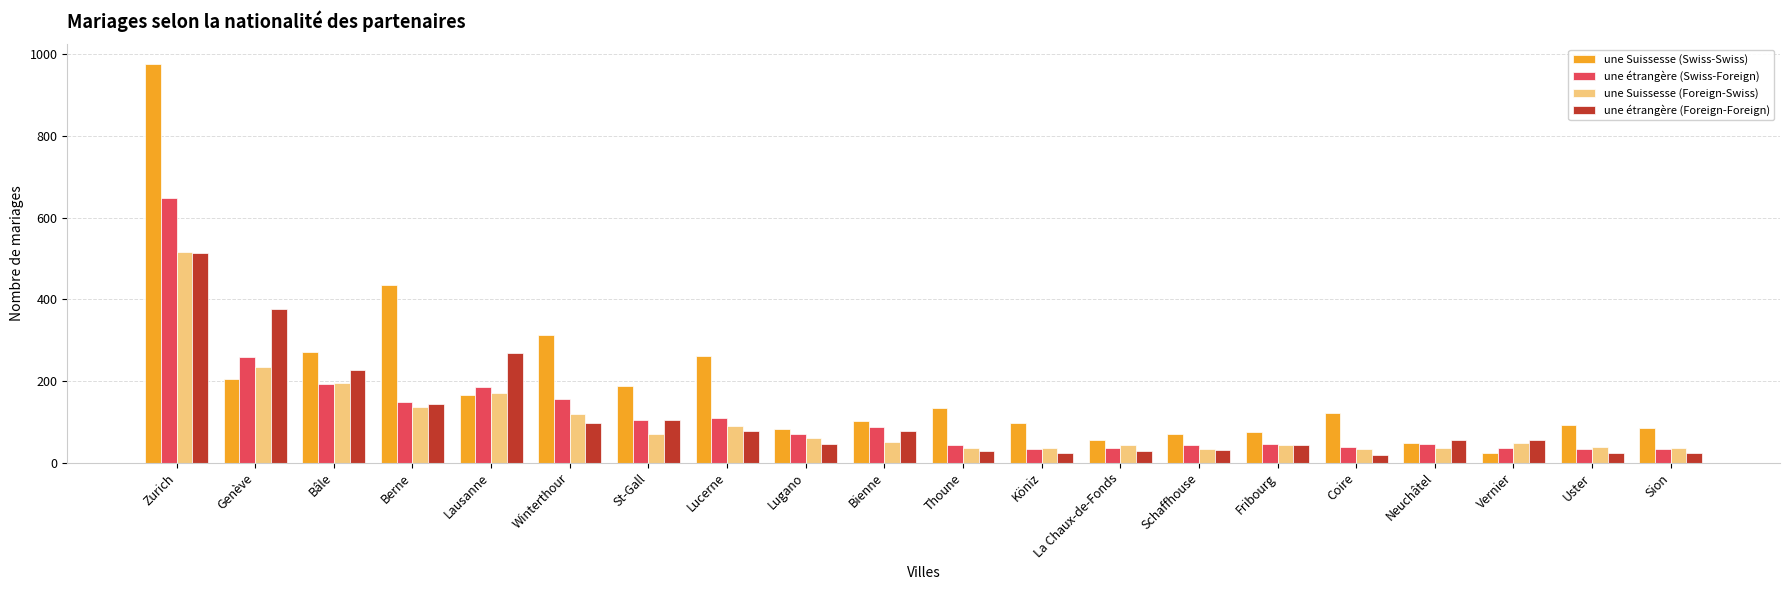

What is the difference between the maximum and second lowest values in the une Suissesse (Foreign-Swiss) series?

483